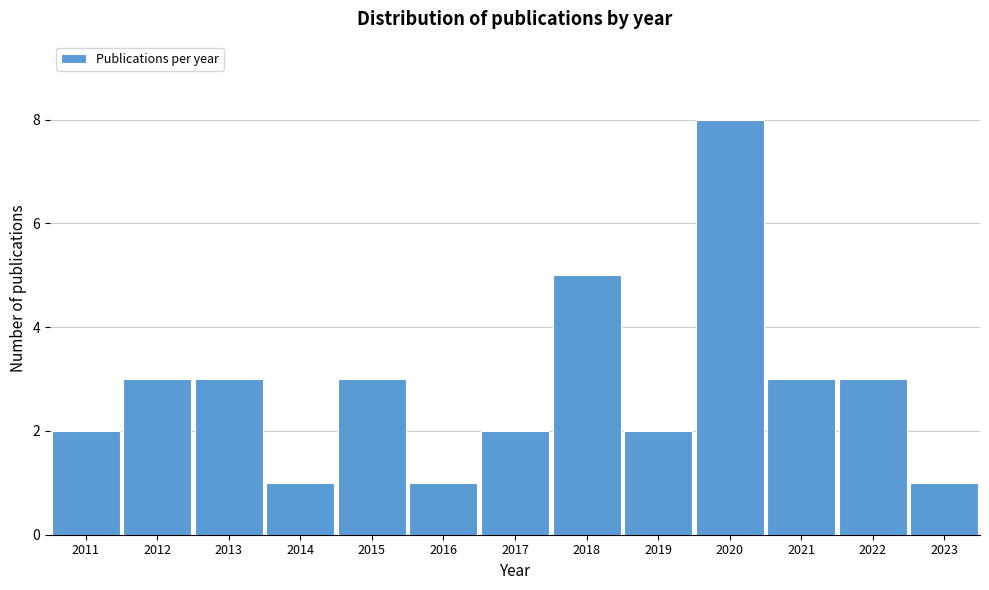

Reading left to right, what are all the values shown in this chart?

2011=2	2012=3	2013=3	2014=1	2015=3	2016=1	2017=2	2018=5	2019=2	2020=8	2021=3	2022=3	2023=1